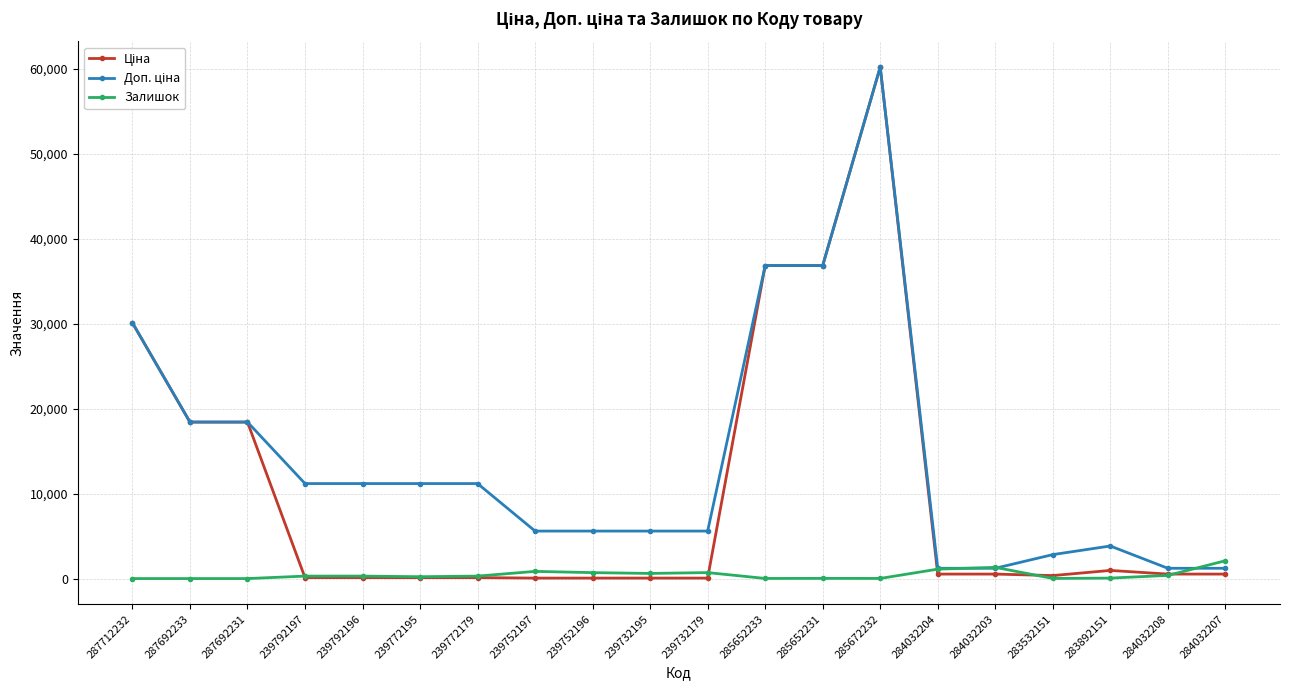

True or false: Залишок has more than 1 points higher than both neighbors.

True